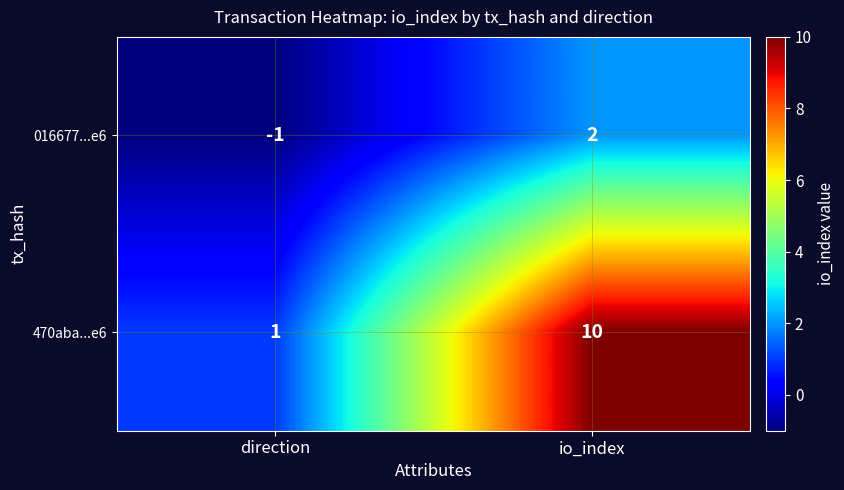

Reading right to left, transcribe all the data shown in this chart.

016677...e6: io_index=2	direction=-1
470aba...e6: io_index=10	direction=1